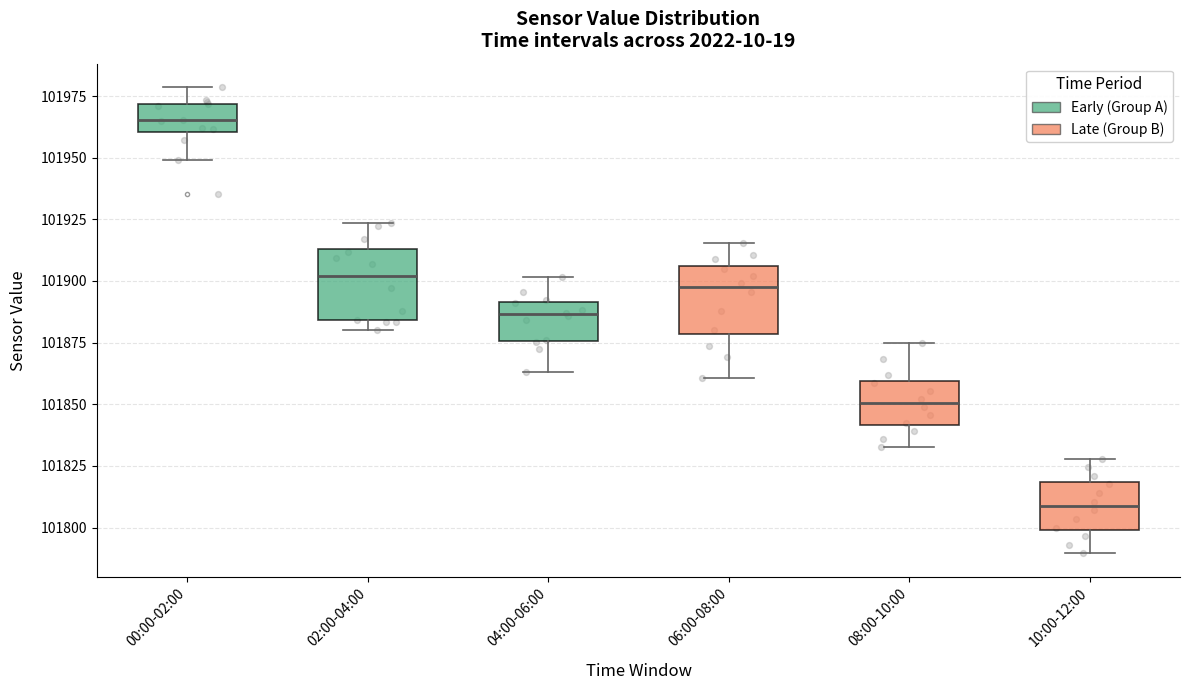

Which box has the lowest median line?

10:00-12:00